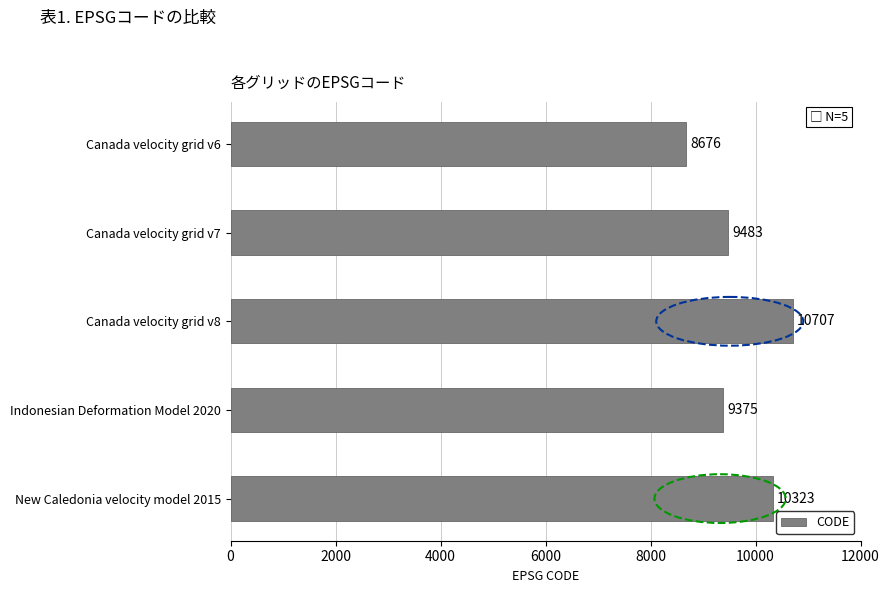

What is the change in value from Indonesian Deformation Model 2020 to New Caledonia velocity model 2015?

+948